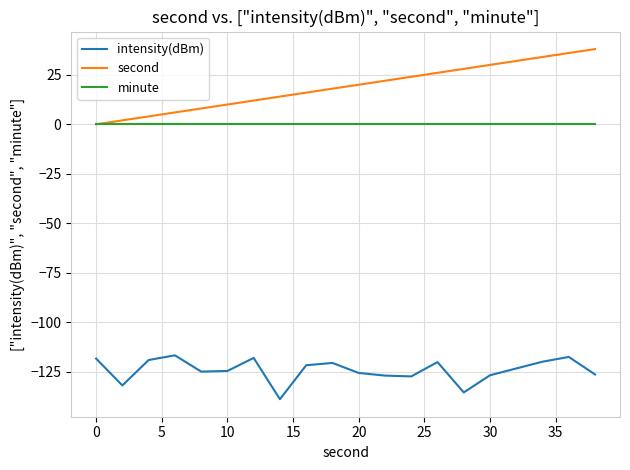

At how many categories does at least one series exceed 17?

11